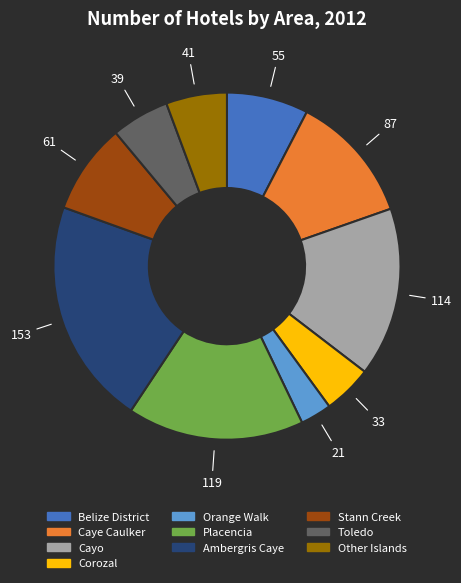

How many segments does this pie chart have?

10